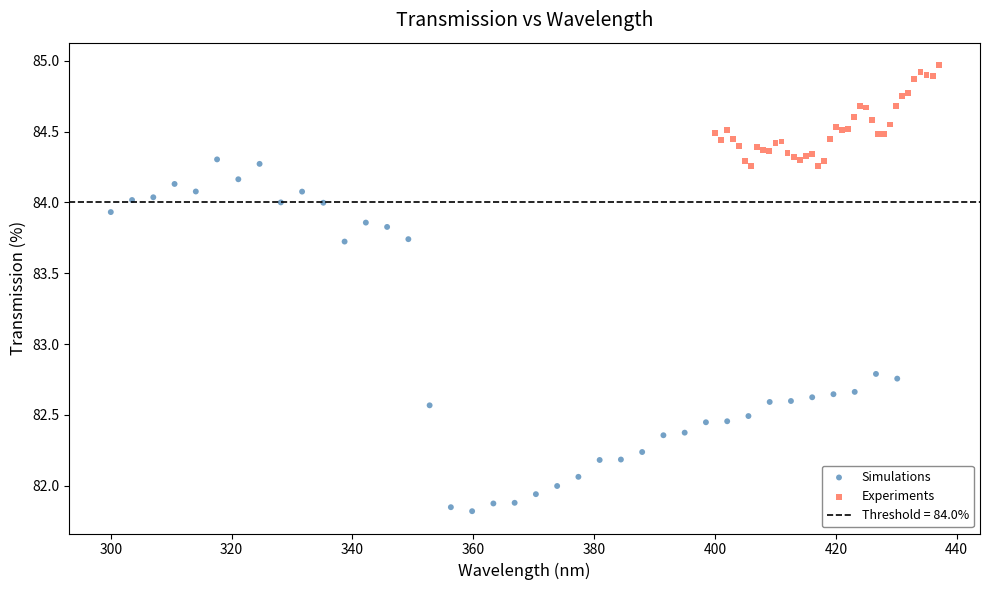

Which series contains the highest Y value?

Experiments